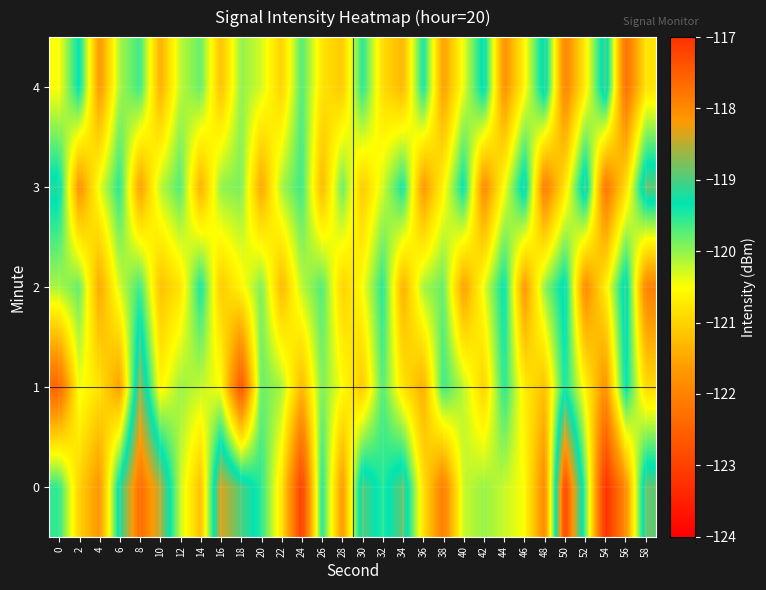

Reading left to right, transcribe all the data shown in this chart.

0: 0=-119.5	2=-121.0	4=-121.7	6=-119.2	8=-117.6	10=-118.5	12=-120.2	14=-121.2	16=-118.3	18=-119.0	20=-119.5	22=-120.8	24=-123.1	26=-119.5	28=-121.7	30=-119.0	32=-119.5	34=-118.9	36=-120.8	38=-122.1	40=-120.2	42=-120.0	44=-120.2	46=-120.5	48=-121.9	50=-117.2	52=-119.7	54=-123.3	56=-121.8	58=-118.9
1: 0=-122.4	2=-120.4	4=-120.8	6=-121.6	8=-118.7	10=-120.6	12=-120.0	14=-120.2	16=-120.5	18=-122.7	20=-119.8	22=-120.1	24=-121.3	26=-119.9	28=-120.5	30=-121.1	32=-119.7	34=-120.8	36=-121.4	38=-119.6	40=-120.2	42=-121.0	44=-119.5	46=-120.7	48=-121.2	50=-119.4	52=-120.6	54=-121.8	56=-119.3	58=-120.9
2: 0=-120.1	2=-119.8	4=-121.5	6=-120.3	8=-119.6	10=-121.2	12=-120.8	14=-119.4	16=-121.1	18=-120.6	20=-119.9	22=-121.3	24=-120.2	26=-119.7	28=-121.0	30=-120.5	32=-119.5	34=-121.4	36=-120.1	38=-119.8	40=-121.6	42=-120.4	44=-119.3	46=-121.7	48=-120.0	50=-119.2	52=-121.9	54=-120.7	56=-119.1	58=-122.0
3: 0=-119.2	2=-121.8	4=-120.4	6=-119.5	8=-121.6	10=-120.2	12=-119.7	14=-121.4	16=-120.0	18=-119.9	20=-121.5	22=-120.1	24=-119.6	26=-121.3	28=-119.8	30=-121.1	32=-120.3	34=-119.4	36=-121.7	38=-120.6	40=-119.3	42=-121.9	44=-120.5	46=-119.1	48=-122.1	50=-120.8	52=-119.0	54=-122.2	56=-120.9	58=-118.9
4: 0=-120.5	2=-119.3	4=-121.7	6=-120.1	8=-119.6	10=-121.4	12=-120.2	14=-119.8	16=-121.2	18=-120.0	20=-120.3	22=-121.0	24=-119.7	26=-120.8	28=-121.1	30=-119.5	32=-120.9	34=-121.3	36=-119.4	38=-121.6	40=-120.4	42=-119.2	44=-121.8	46=-120.6	48=-119.1	50=-122.0	52=-120.7	54=-119.0	56=-122.3	58=-120.8